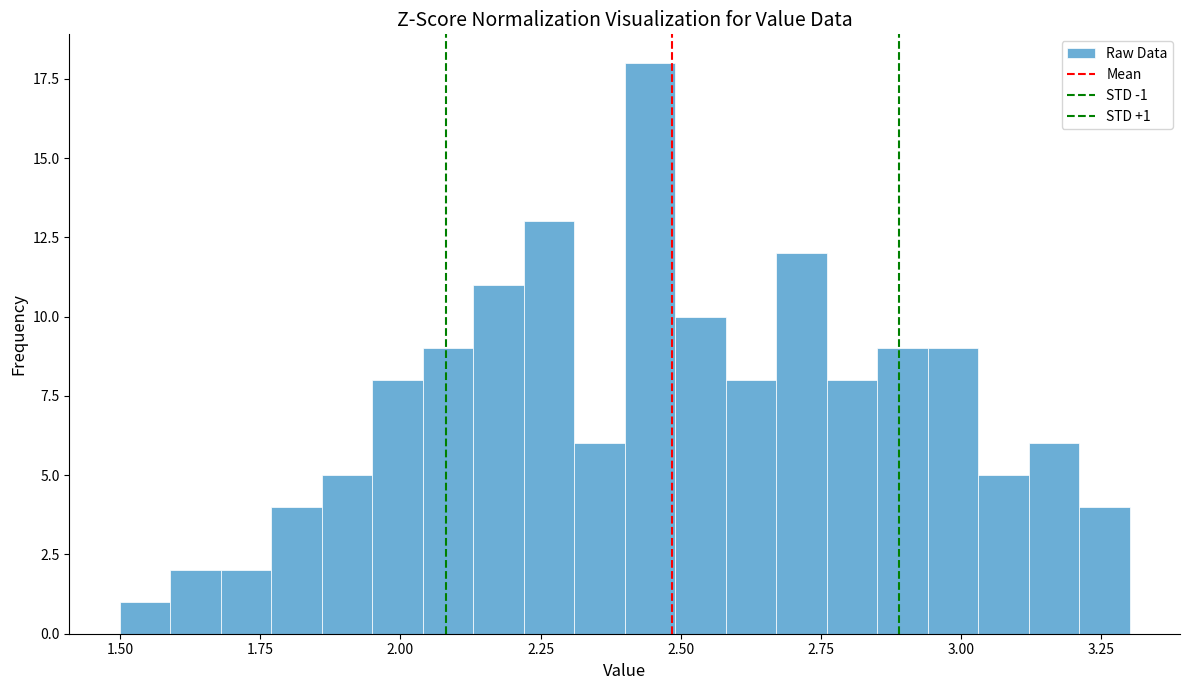

Around what value on the x-axis is the tallest bar? Give the approximate position of its centre, as read against the axis.

2.45